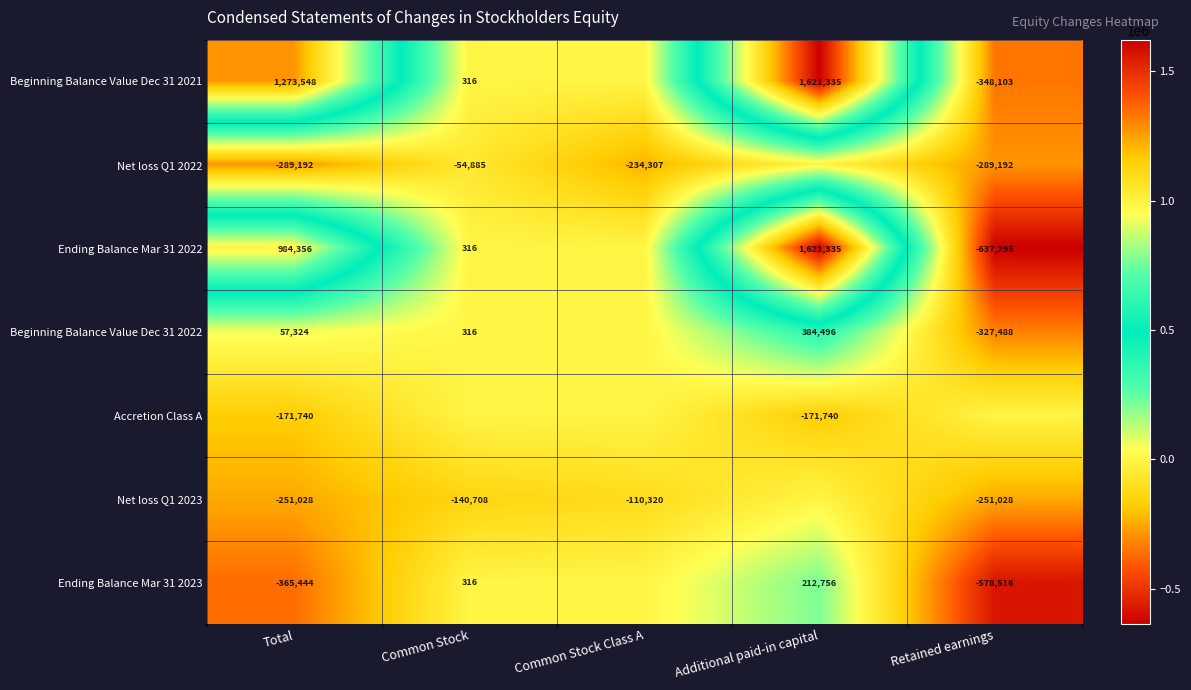

What is the difference between the highest and lowest values at Total?

1638992